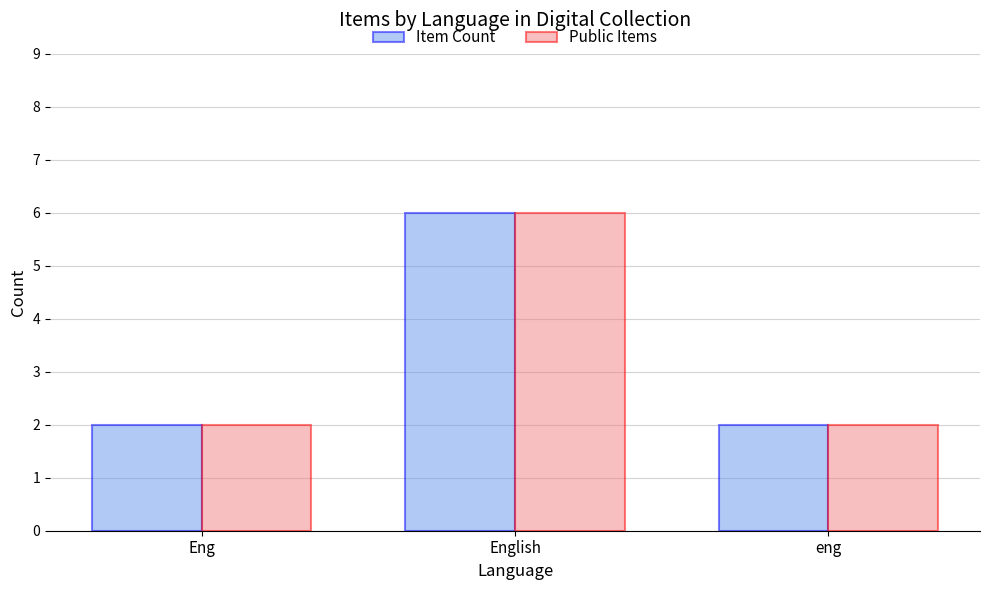

What value does the Public Items series have at English?

6